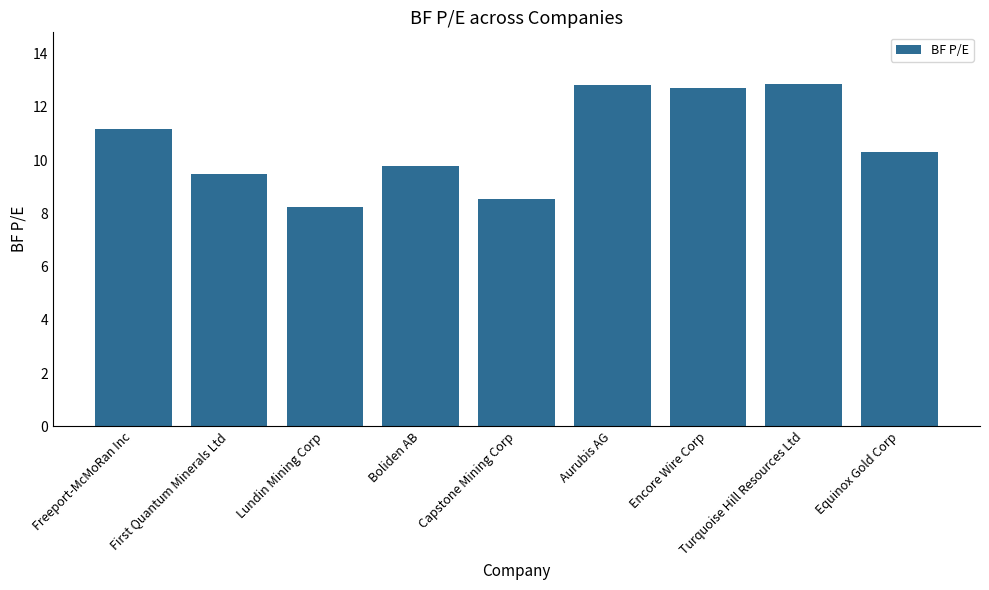

What is the sum of all values?

95.9